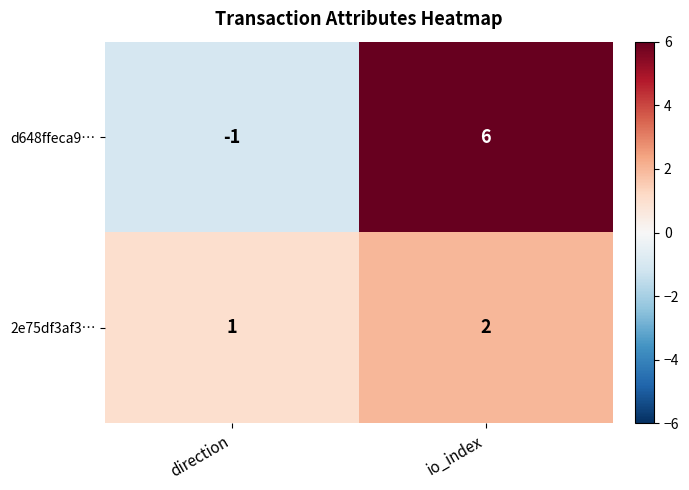

At which category is the sum across all series the highest?

io_index